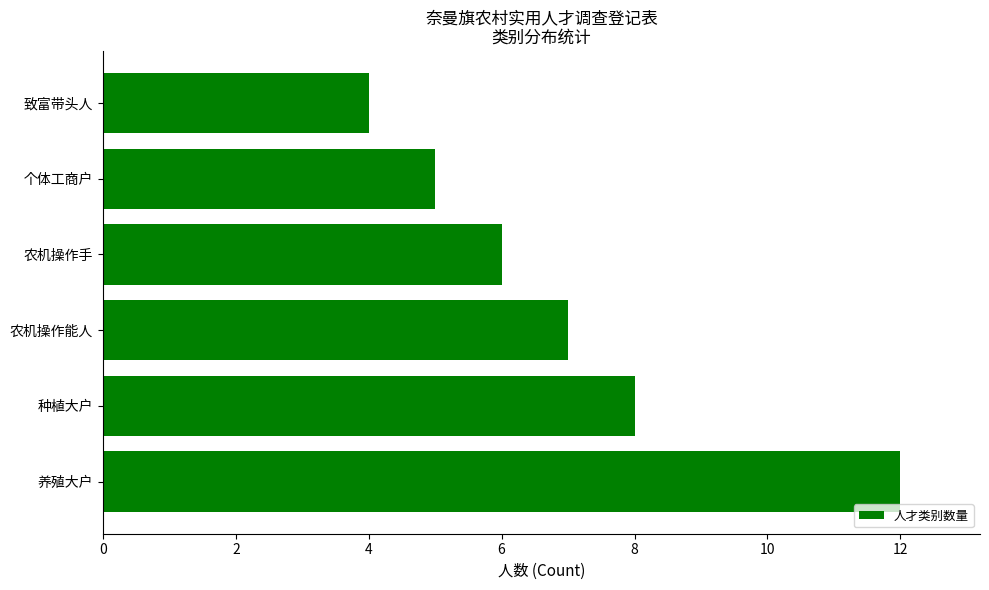

Reading bottom to top, transcribe all the data shown in this chart.

养殖大户=12	种植大户=8	农机操作能人=7	农机操作手=6	个体工商户=5	致富带头人=4